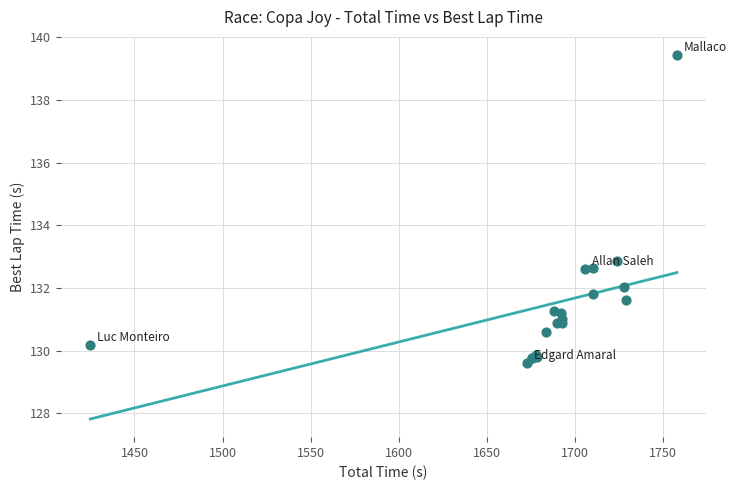

What Y value in the scatter plot is closest to 134?

132.9